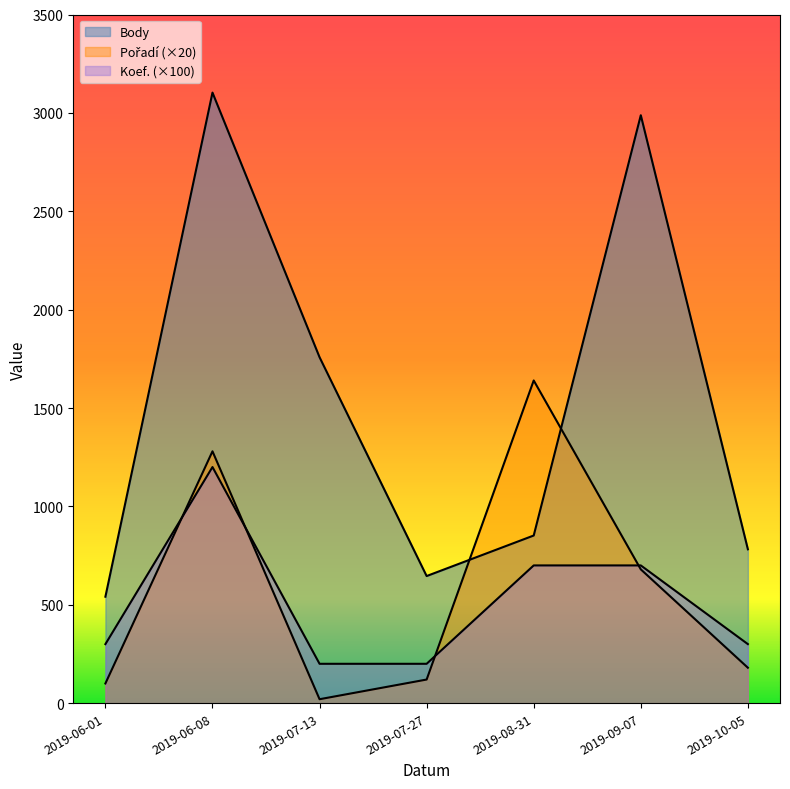

The value of Body at 2019-07-13 is 1758. True or false?

True